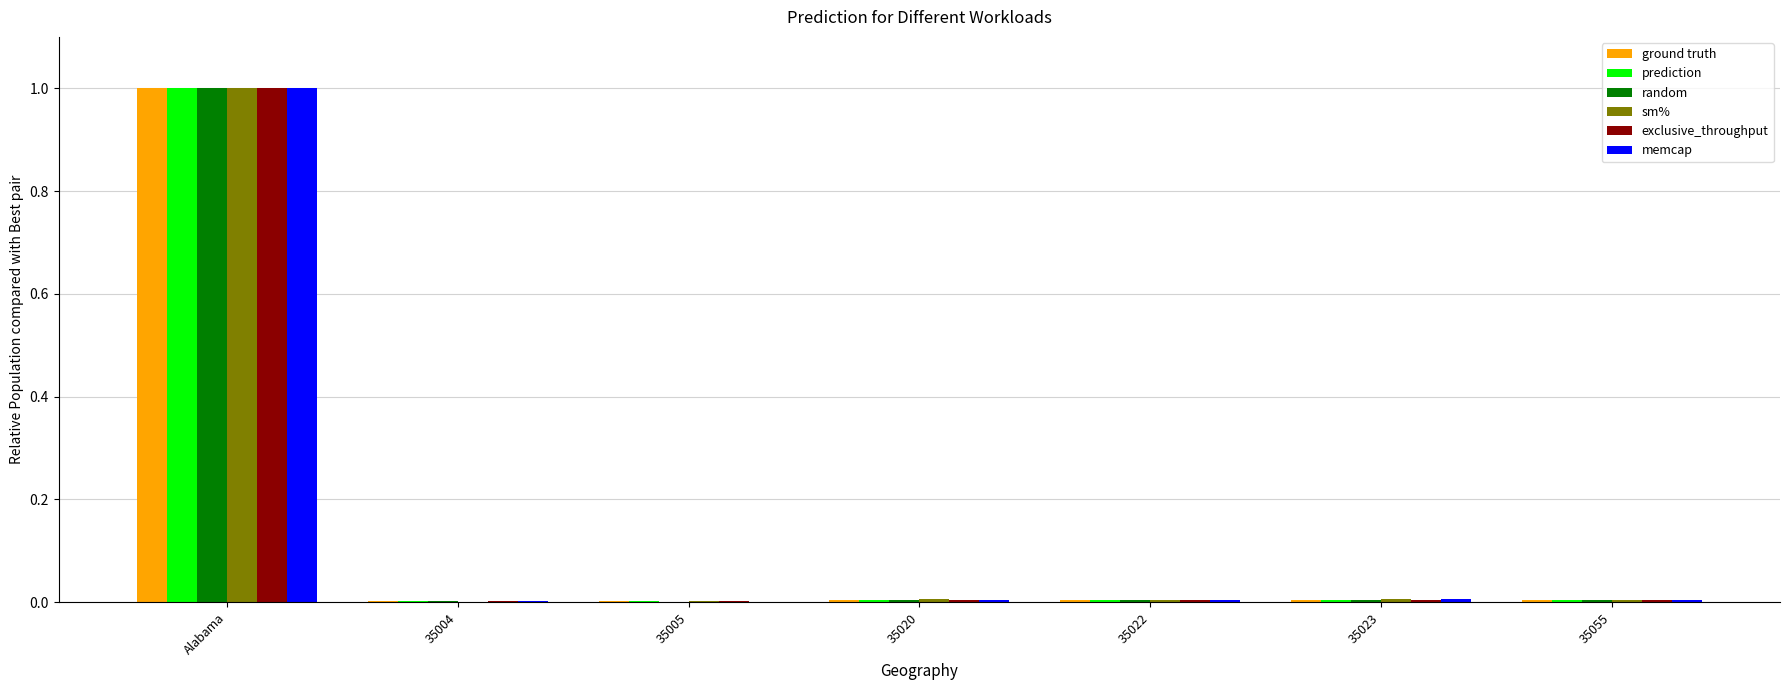

The random series shows 0.0 at 35022. True or false?

True